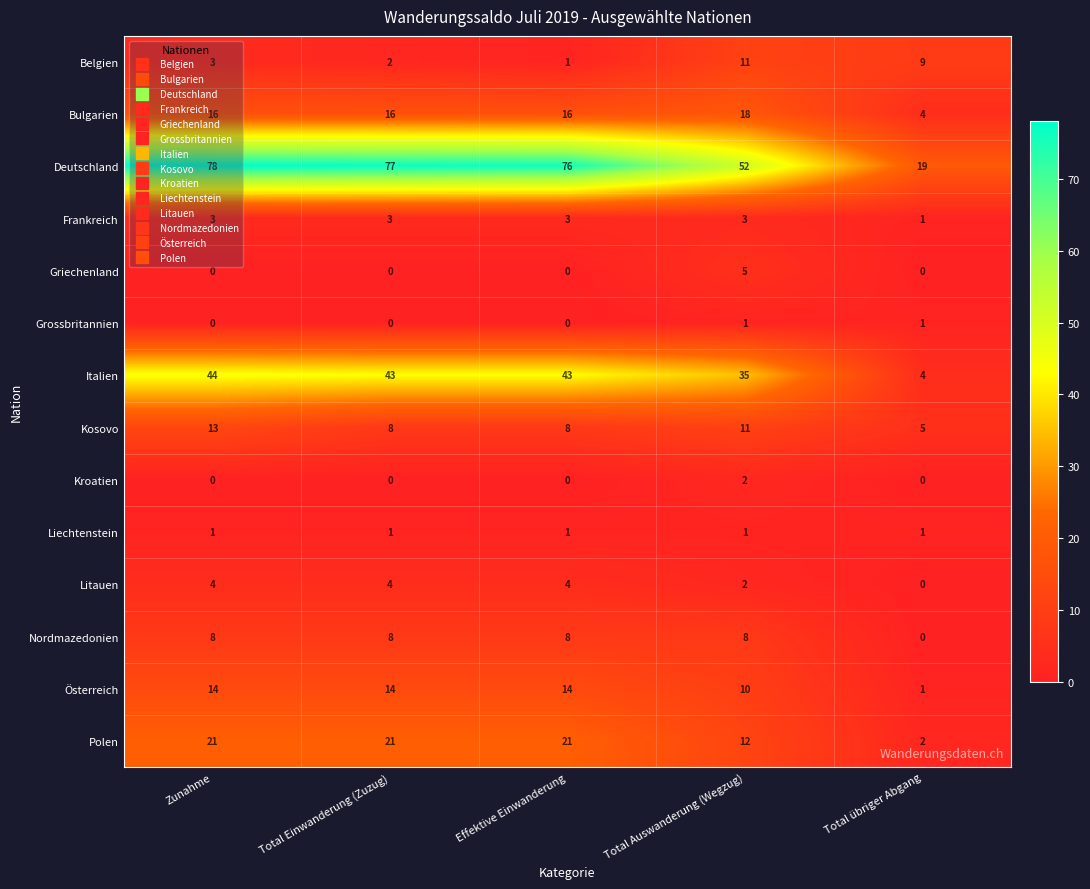

The value of Liechtenstein at Effektive Einwanderung is 1. True or false?

True